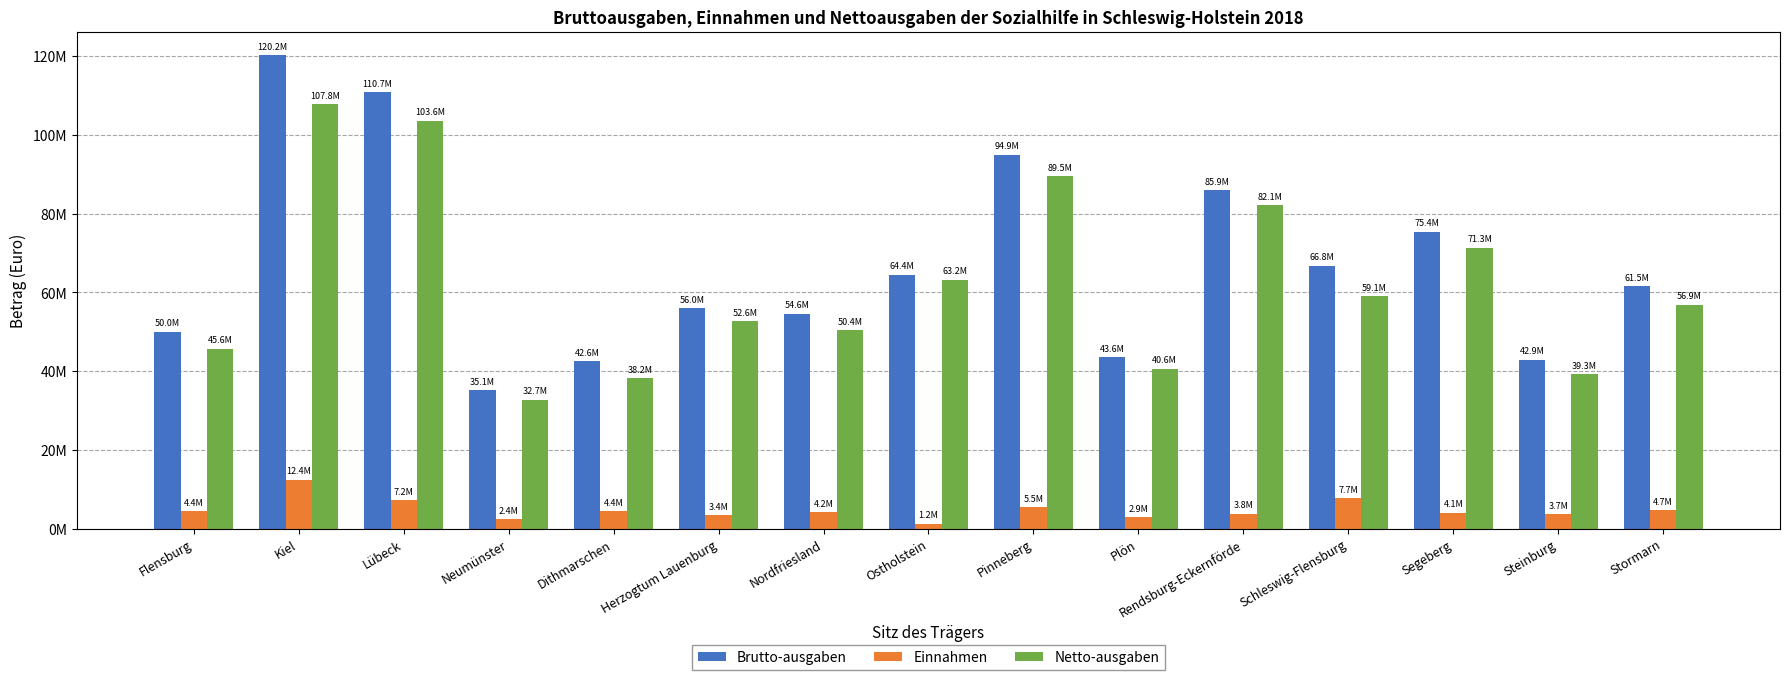

What are all the series names shown in the legend?

Brutto-ausgaben, Einnahmen, Netto-ausgaben